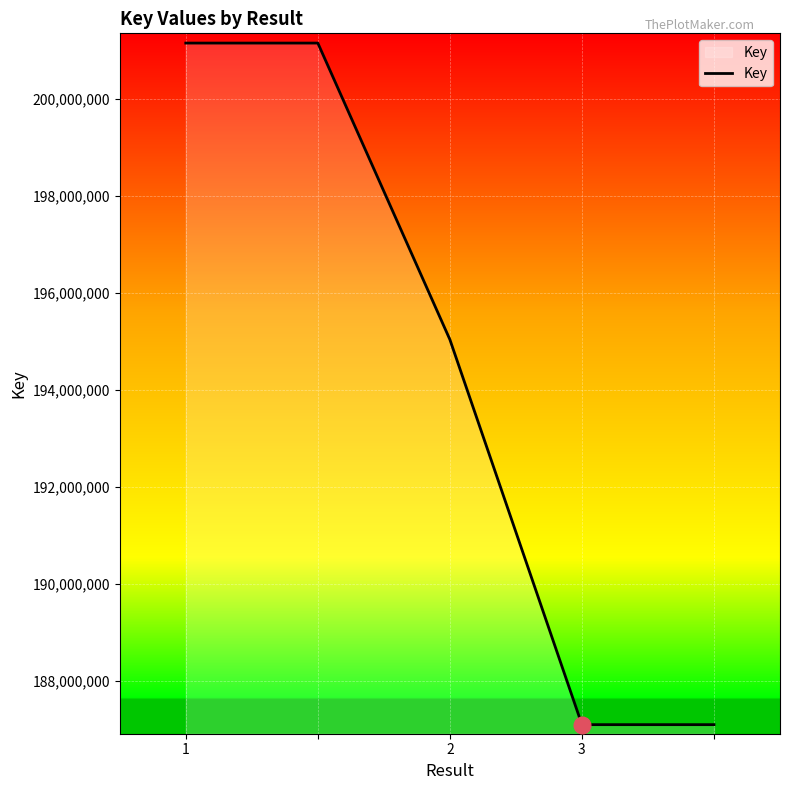

What is the difference between the maximum and minimum values?

14060670